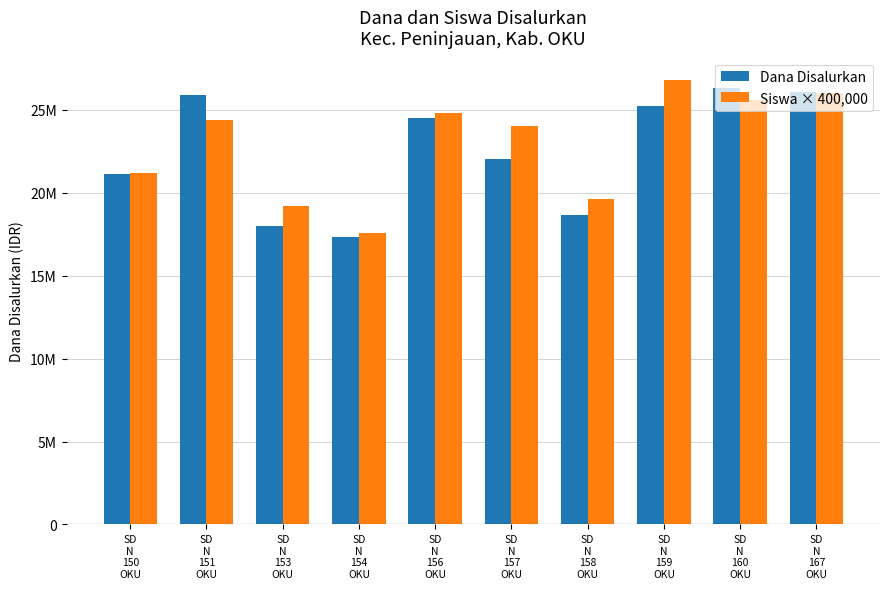

What are all the series names shown in the legend?

Dana Disalurkan, Siswa × 400,000